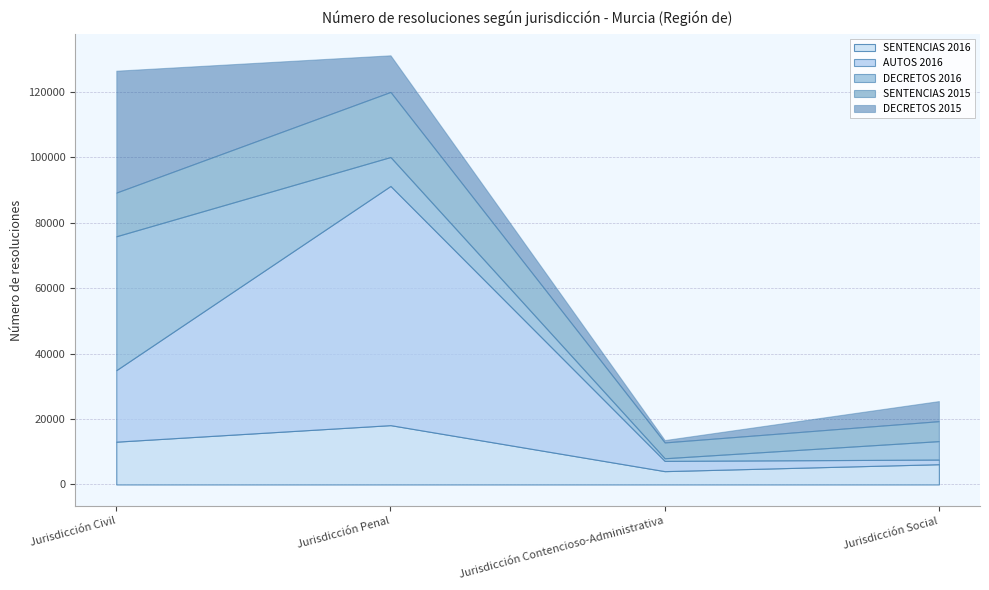

In SENTENCIAS 2015, how many points are higher than both neighbors (excluding endpoints)?

1